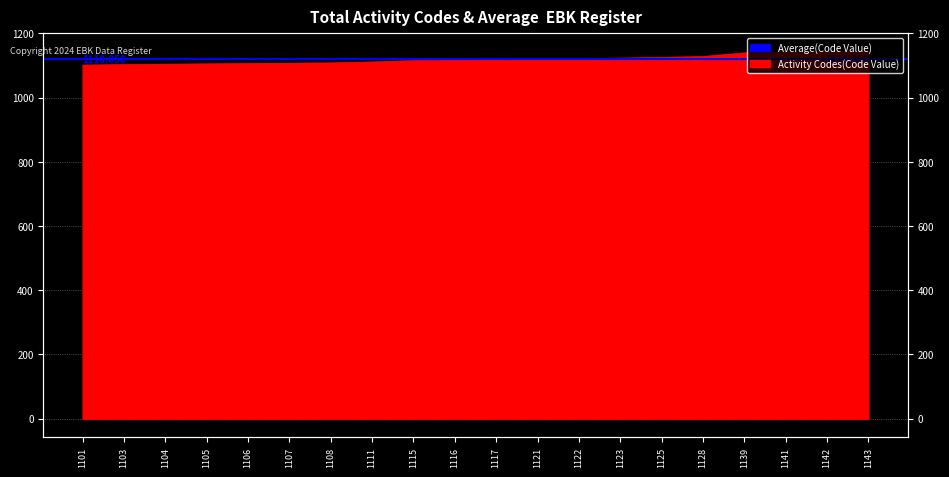

Approximately how many times larger is the value at 1141 compared to 1123?

1.0